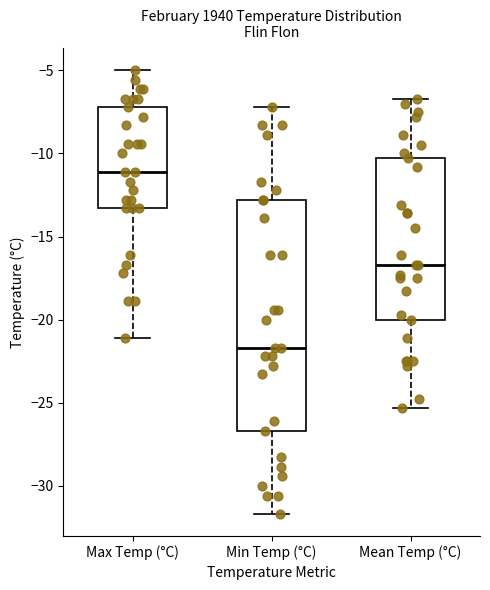

Reading left to right, read every box against the y-axis: the position of its median line, the range the box covers, and the ends of its whiskers. The values are not printed on the chart, so give them approximately, as read against the axis.

Max Temp (°C): median -11.0, box -13.5 to -7.0, whiskers -21.0 to -5.0
Min Temp (°C): median -21.5, box -26.5 to -13.0, whiskers -31.5 to -7.0
Mean Temp (°C): median -16.5, box -20.0 to -10.5, whiskers -25.5 to -6.5